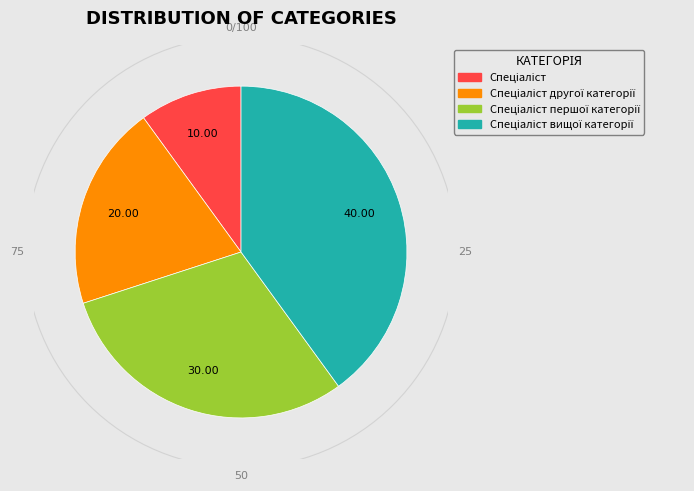

Is there any slice that represents more than half of the pie?

No